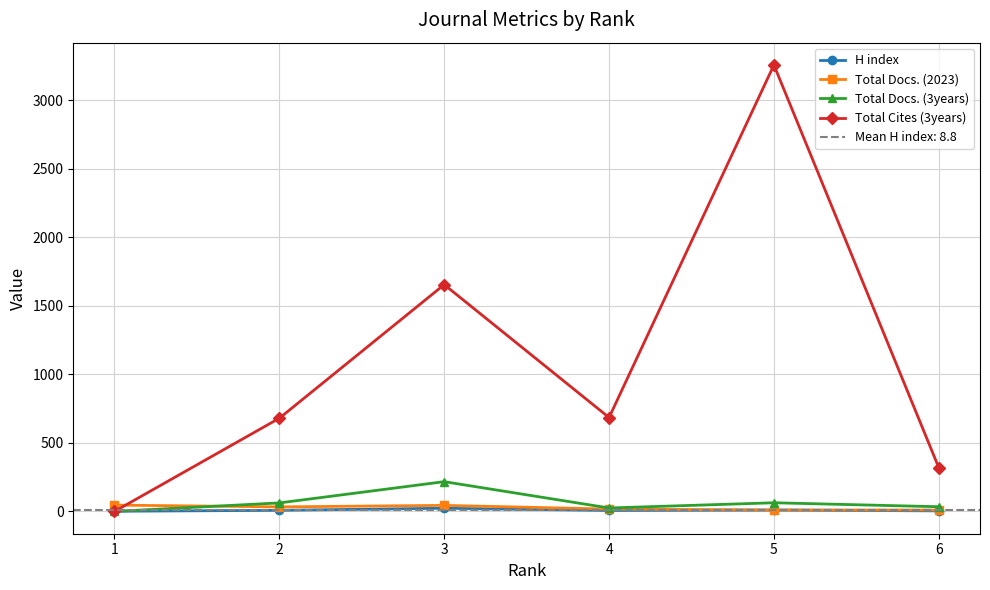

Is the value of H index at 4 greater than the value of Total Docs. (3years) at 3?

No